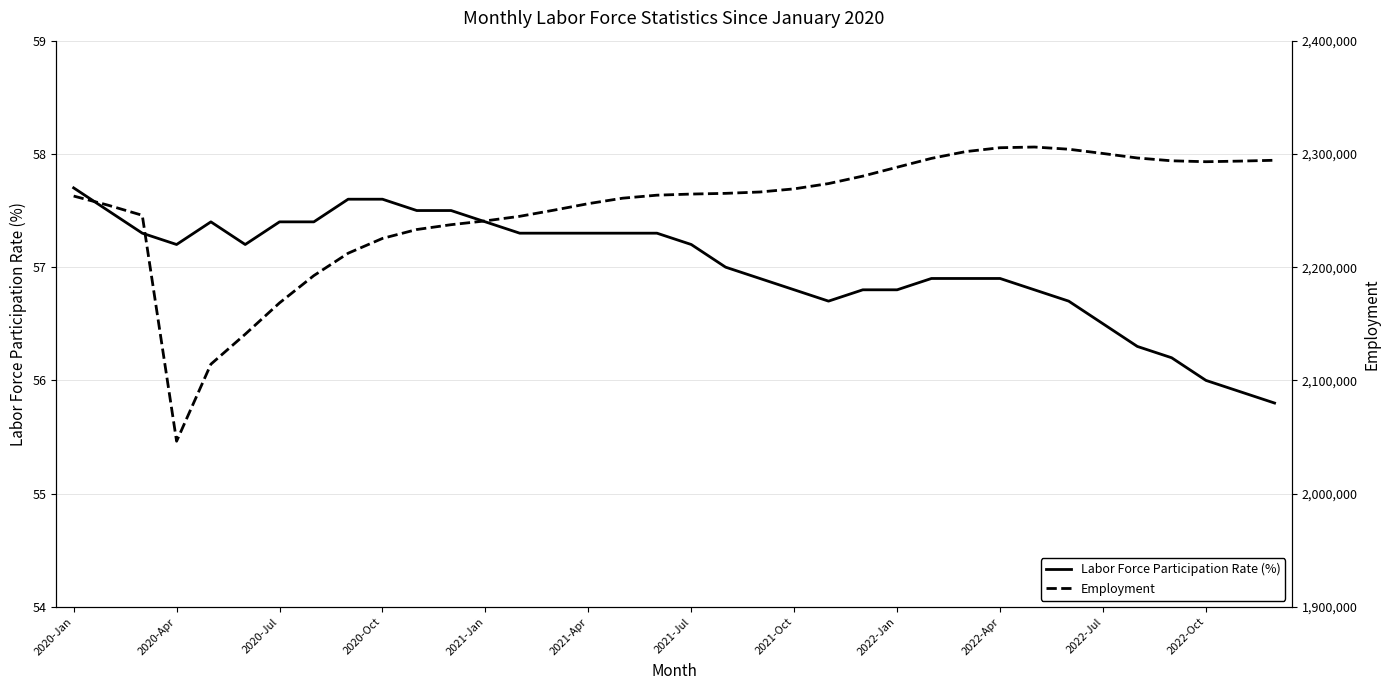

True or false: Labor Force Participation Rate (%) and Employment cross at least once.

False